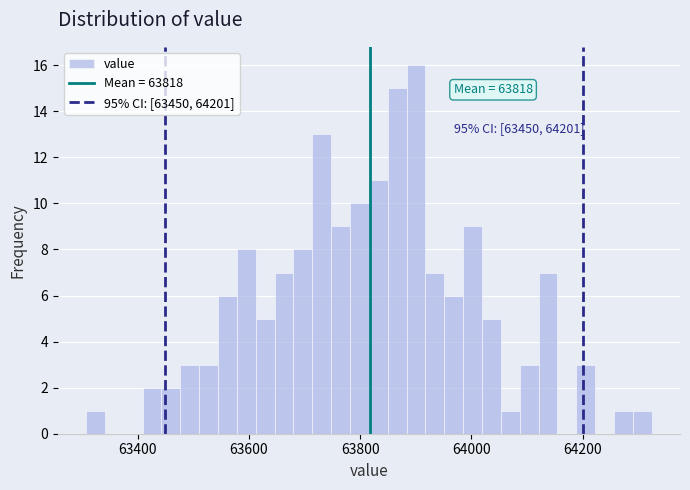

Around what value on the x-axis is the tallest bar? Give the approximate position of its centre, as read against the axis.

63900